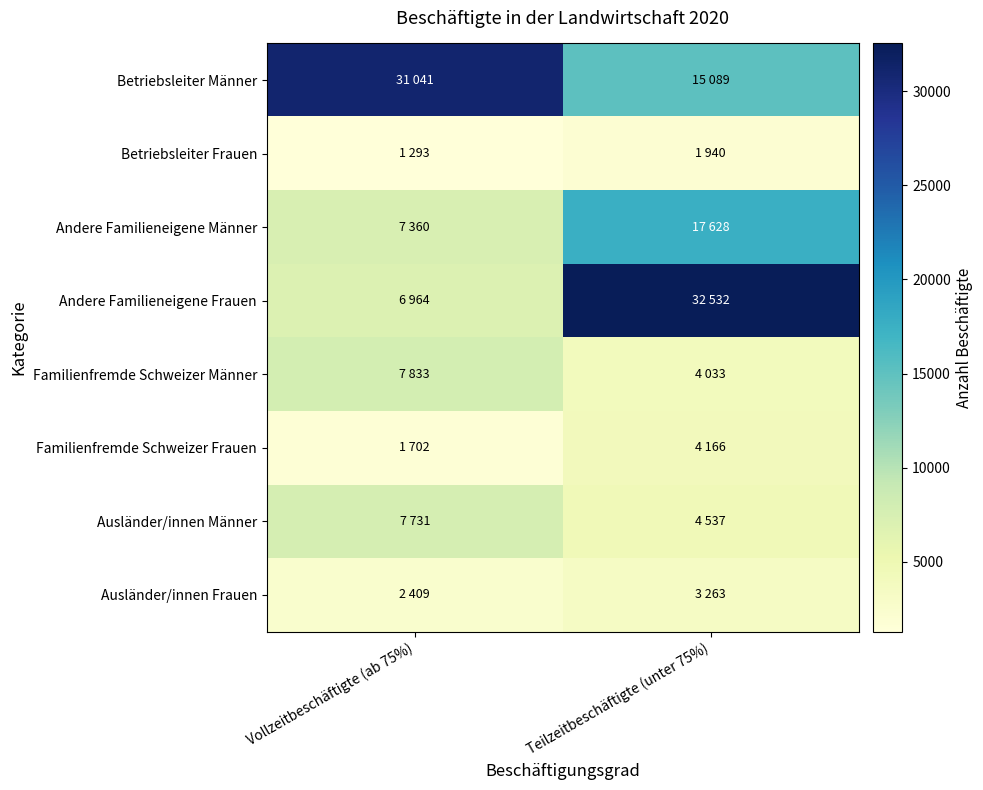

Which series has the largest total across all categories?

Betriebsleiter Männer